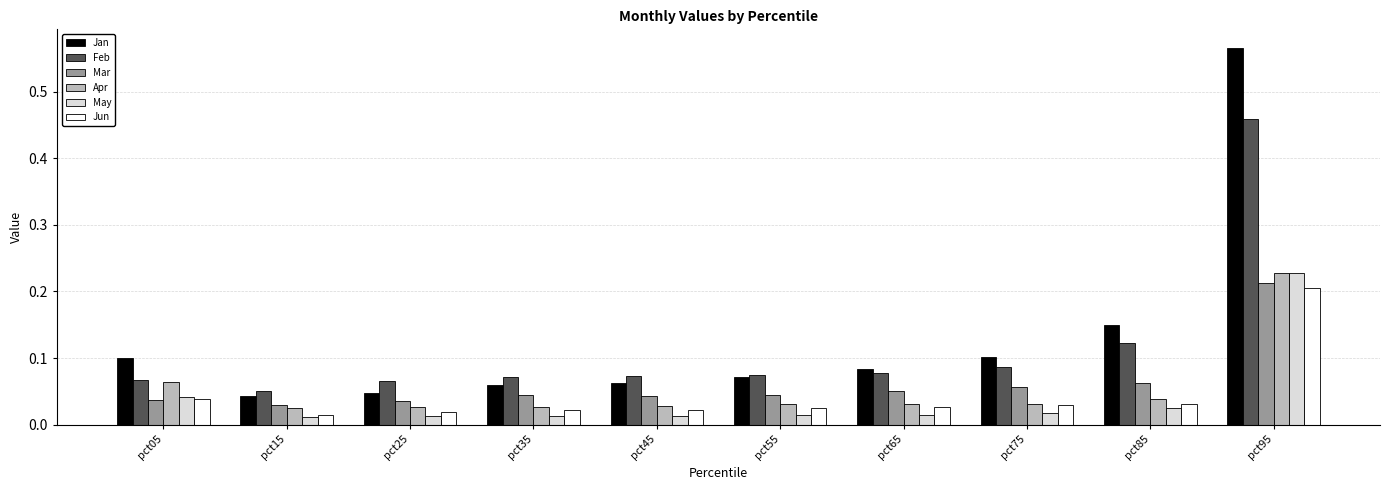

What is the sum of all Jun values?

0.4